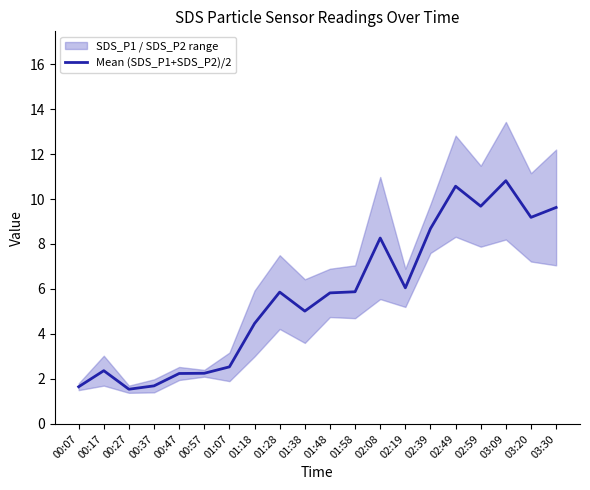

What is the value of the 16th point from the left?

10.6